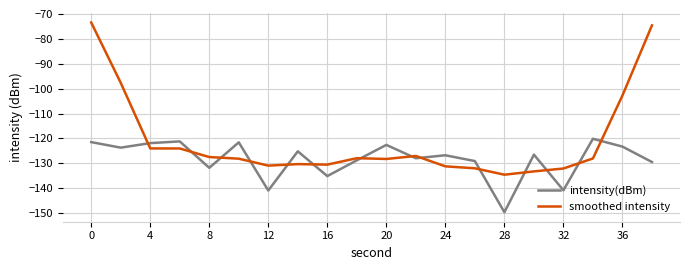

True or false: smoothed intensity and intensity(dBm) cross at least once.

True